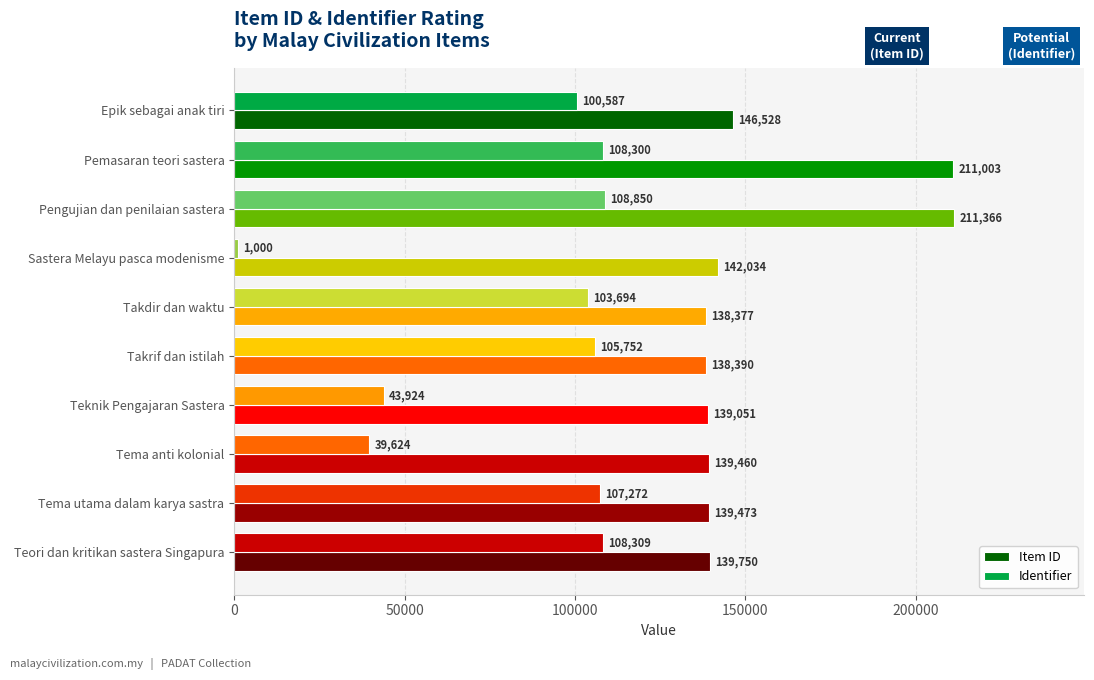

How many categories are shown in the chart?

10